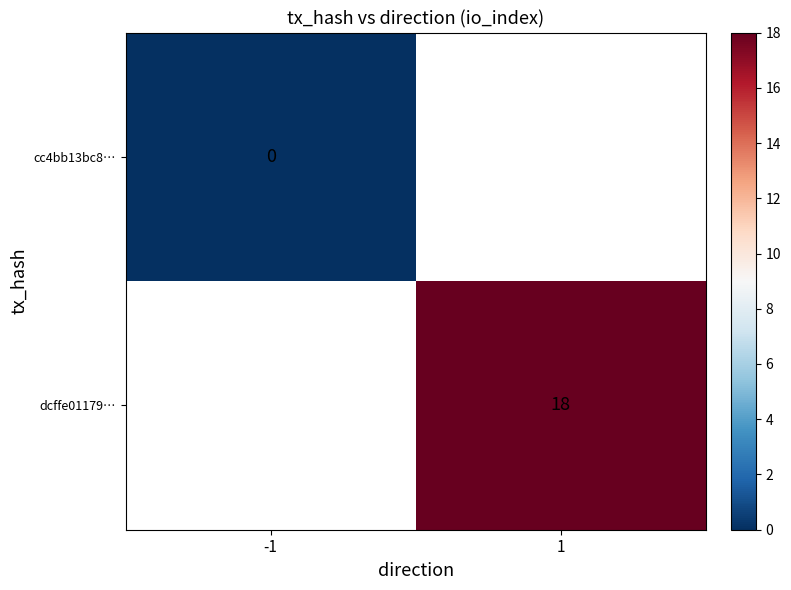

Is it true that dcffe01179… equals 11 at 1?

False